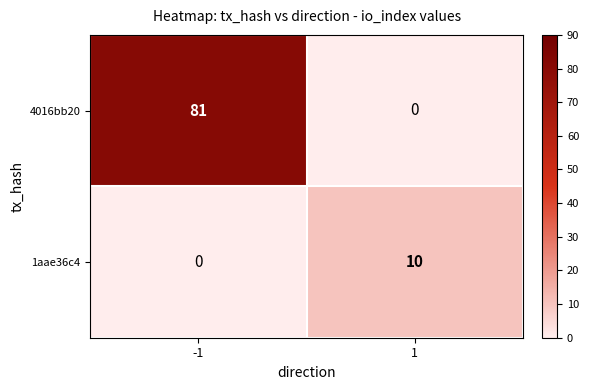

Reading right to left, transcribe all the data shown in this chart.

4016bb20: 0	81
1aae36c4: 10	0